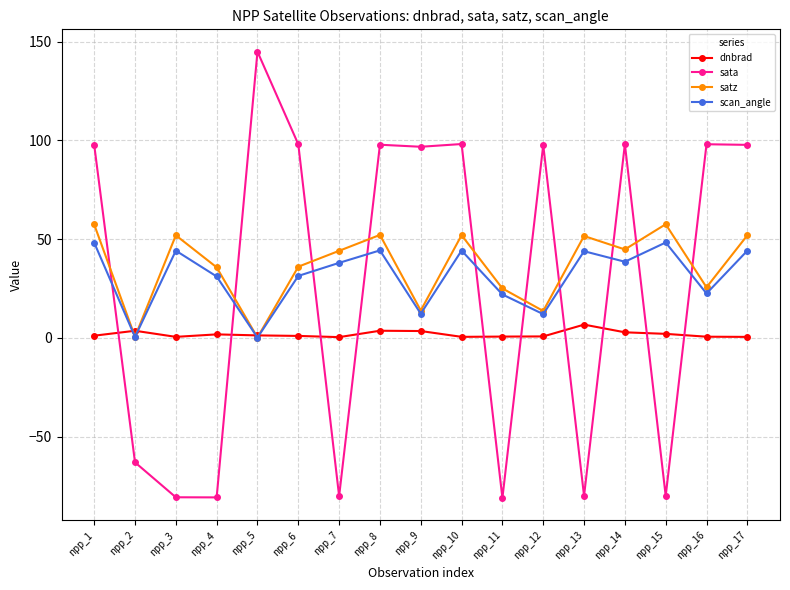

How many values in sata are above zero?

10